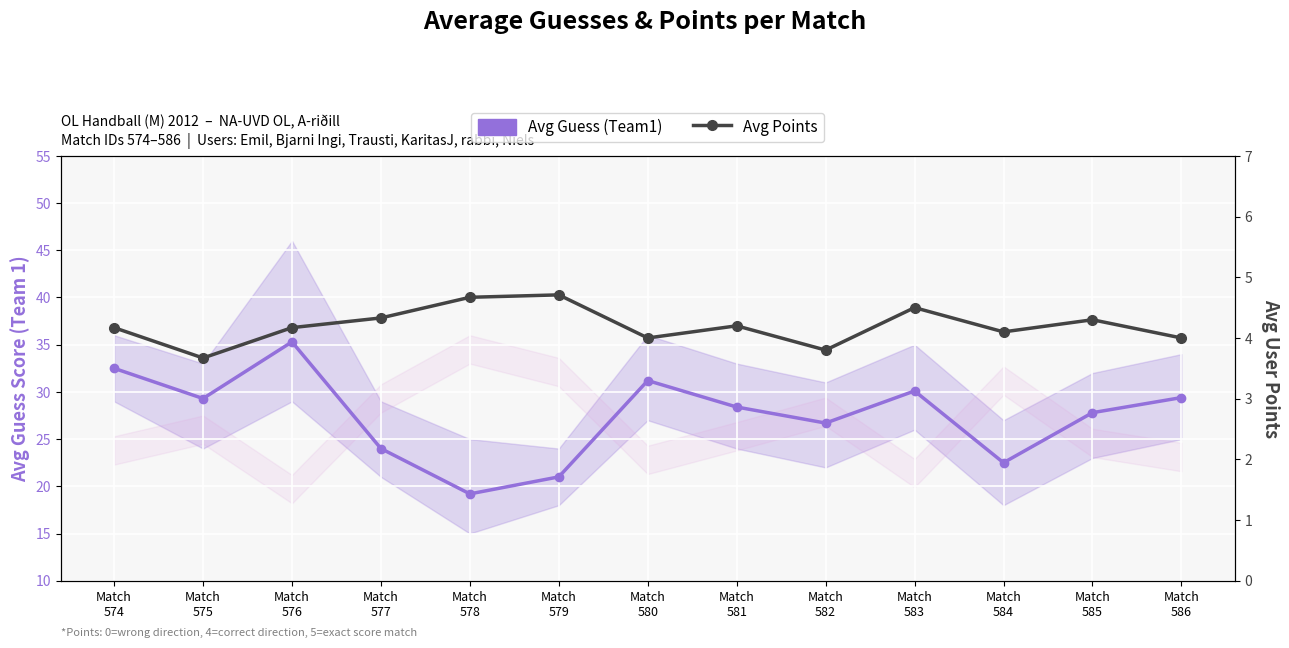

What is the value of the Avg Guess (Team1) point at the 13th from the left?

29.4